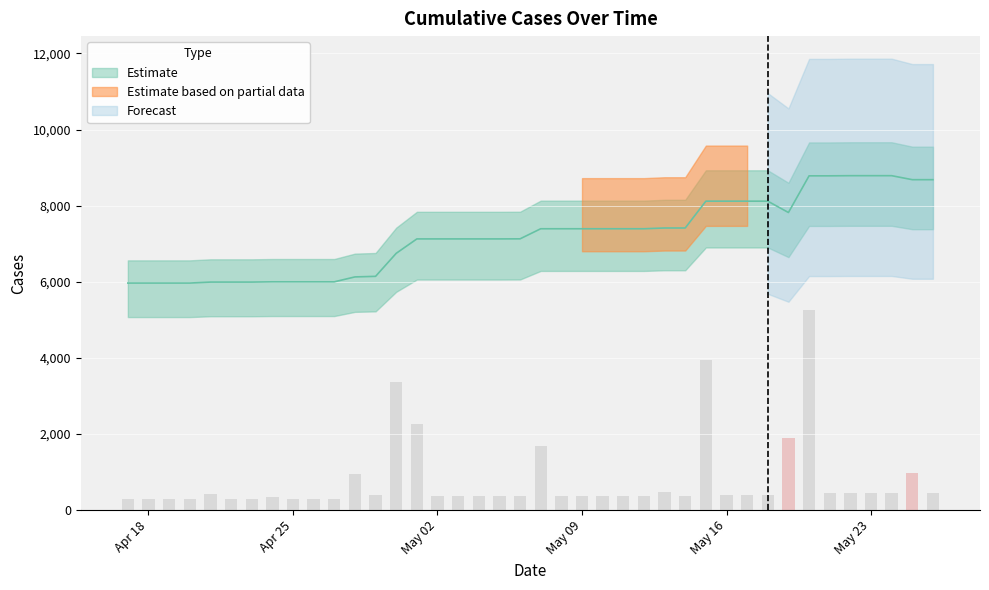

What is the label of the 21st bar from the right?

05/06/2022